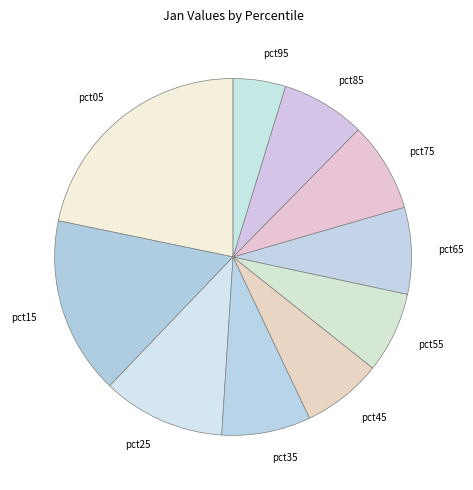

Between pct45 and pct95, which is larger?

pct45